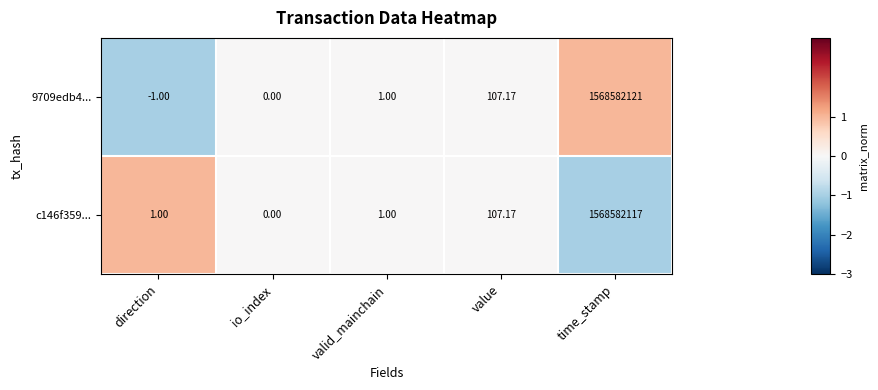

Which series has the largest total across all categories?

9709edb4...